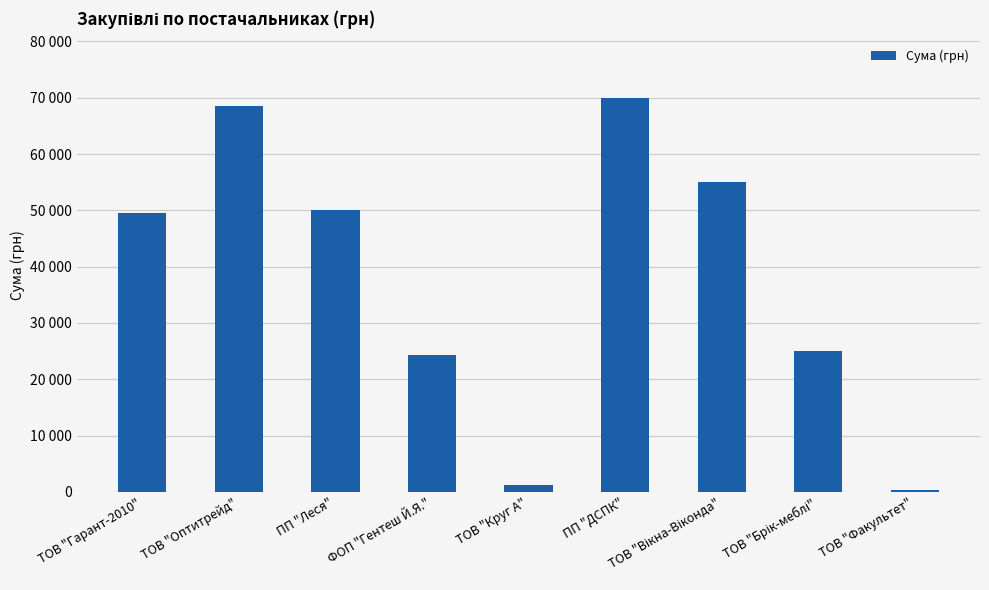

List the labels in order of value, largest first.

ПП "ДСПК", ТОВ "Оптитрейд", ТОВ "Вікна-Віконда", ПП "Леся", ТОВ "Гарант-2010", ТОВ "Брік-меблі", ФОП "Гентеш Й.Я.", ТОВ "Круг А", ТОВ "Факультет"